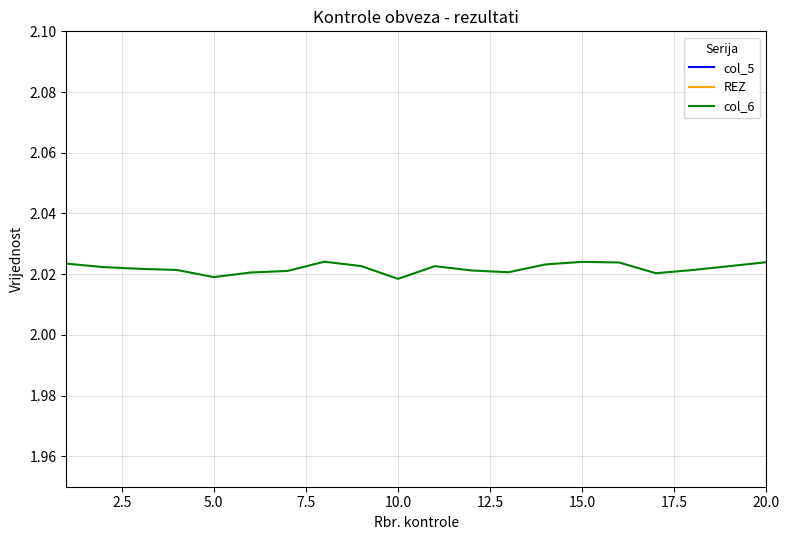

Is this an area chart (filled region under the line)?

No